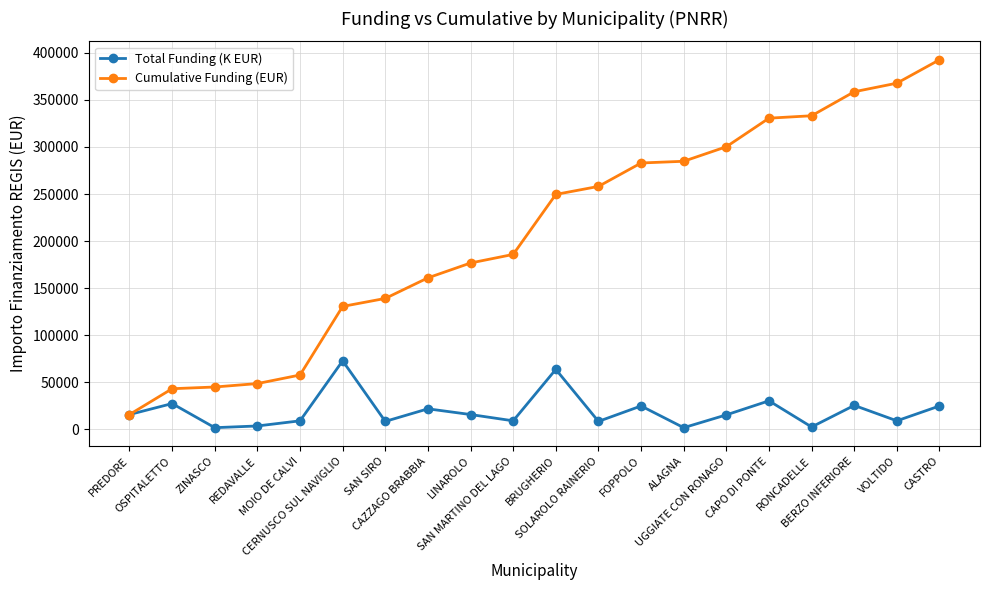

Which series has the largest total across all categories?

Cumulative Funding (EUR)